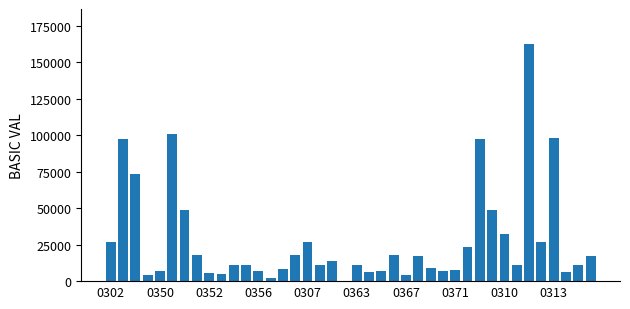

What is the sum of all values?

1116268.3